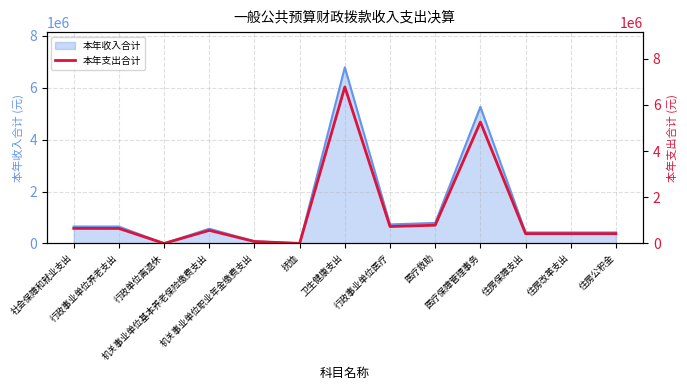

Where does the data first go above 565928?

社会保障和就业支出